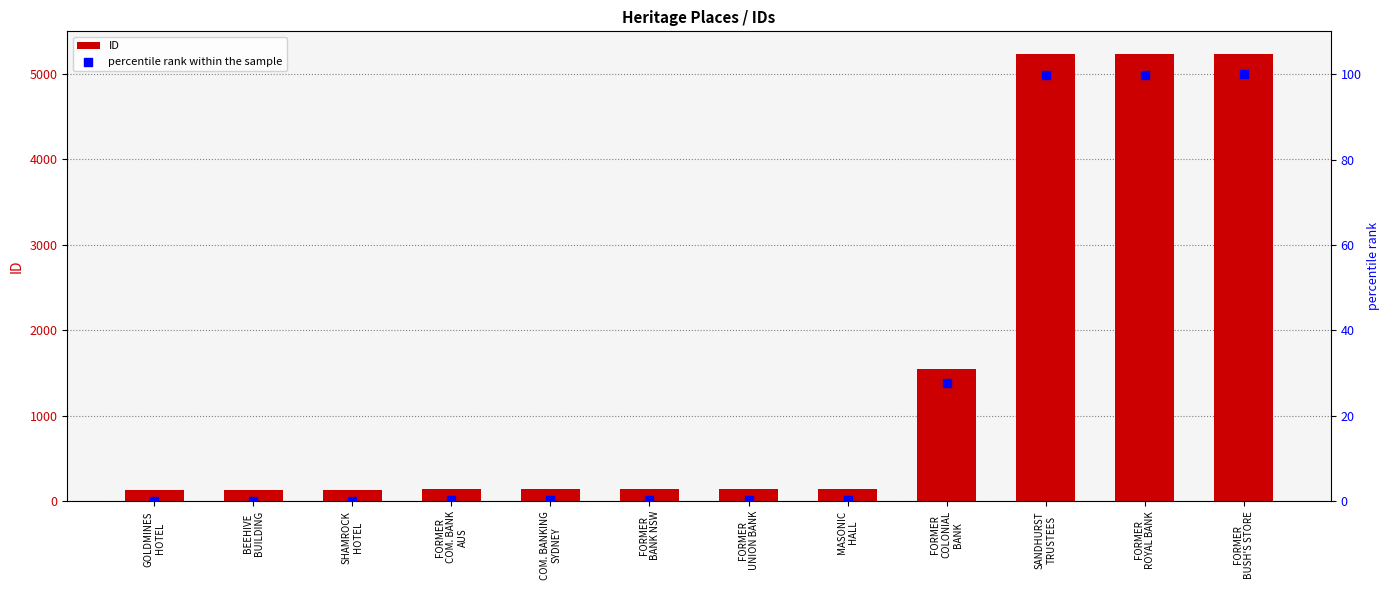

Which series reaches the minimum Y coordinate?

percentile rank within the sample